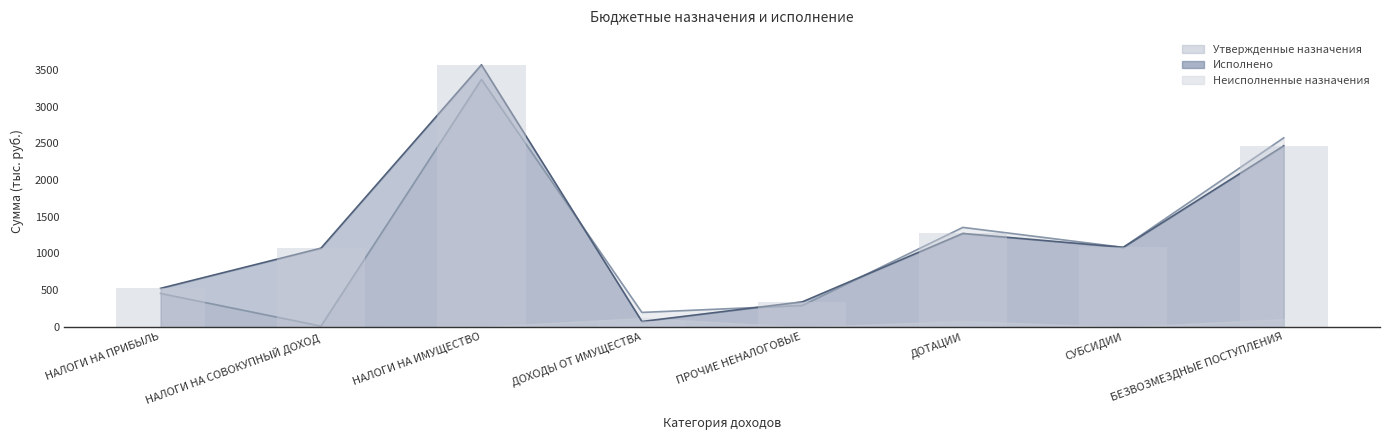

Reading left to right, extract all data points from this chart.

Утвержденные назначения: НАЛОГИ НА ПРИБЫЛЬ=456.1	НАЛОГИ НА СОВОКУПНЫЙ ДОХОД=11.7	НАЛОГИ НА ИМУЩЕСТВО=3368.7	ДОХОДЫ ОТ ИМУЩЕСТВА=197.9	ПРОЧИЕ НЕНАЛОГОВЫЕ=292.2	ДОТАЦИИ=1355.2	СУБСИДИИ=1083.7	БЕЗВОЗМЕЗДНЫЕ ПОСТУПЛЕНИЯ=2574.0
Исполнено: НАЛОГИ НА ПРИБЫЛЬ=525.6	НАЛОГИ НА СОВОКУПНЫЙ ДОХОД=1072.7	НАЛОГИ НА ИМУЩЕСТВО=3567.7	ДОХОДЫ ОТ ИМУЩЕСТВА=74.5	ПРОЧИЕ НЕНАЛОГОВЫЕ=342.2	ДОТАЦИИ=1272.5	СУБСИДИИ=1083.6	БЕЗВОЗМЕЗДНЫЕ ПОСТУПЛЕНИЯ=2465.5